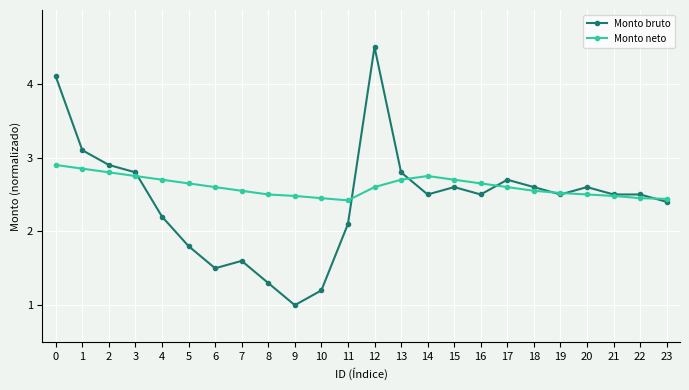

How many Monto neto values are between 2 and 3?

24